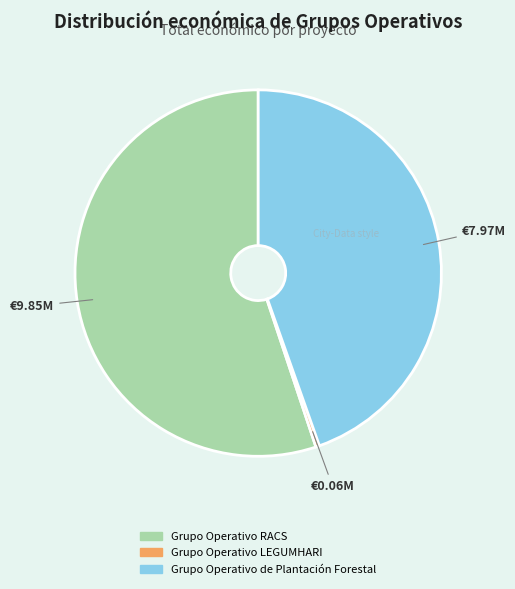

True or false: Grupo Operativo de Plantación Forestal accounts for 57% of the total.

False